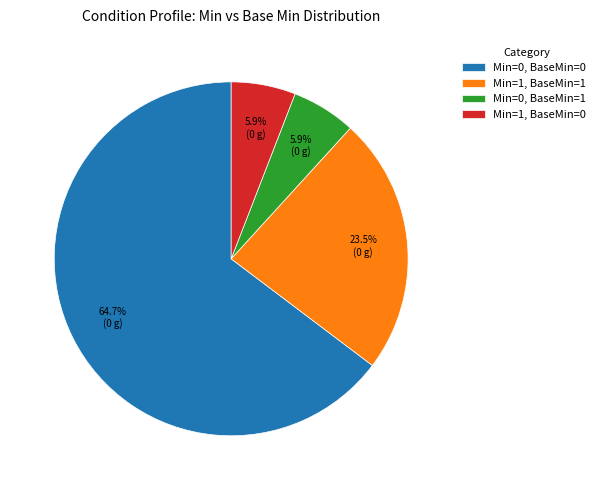

Which has a higher value, Min=1, BaseMin=0 or Min=0, BaseMin=0?

Min=0, BaseMin=0